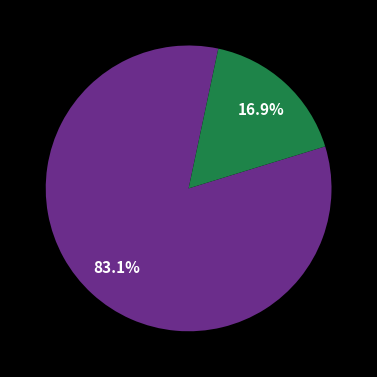

Is there a majority slice in this chart?

Yes